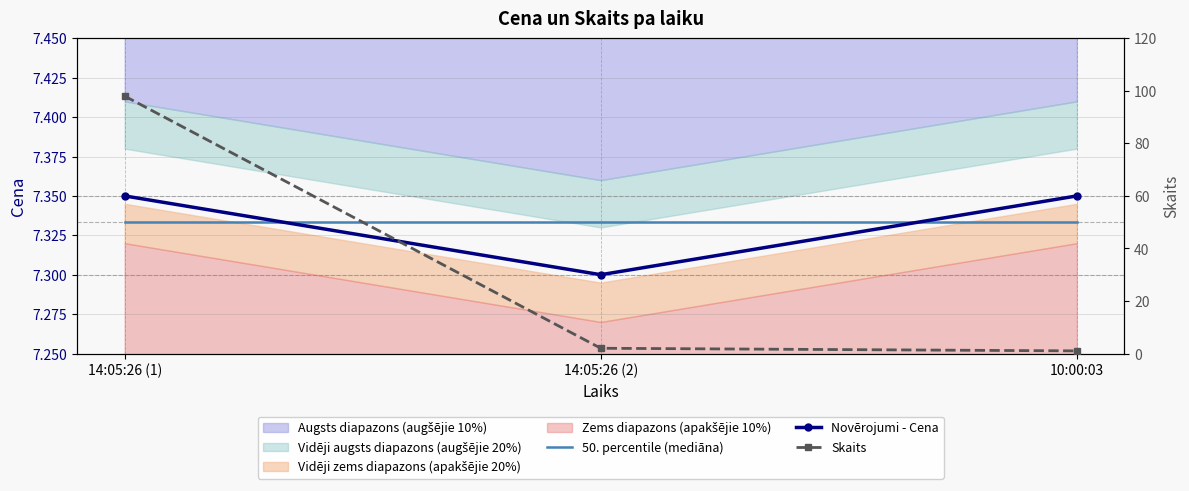

How many lines are shown in the chart?

3